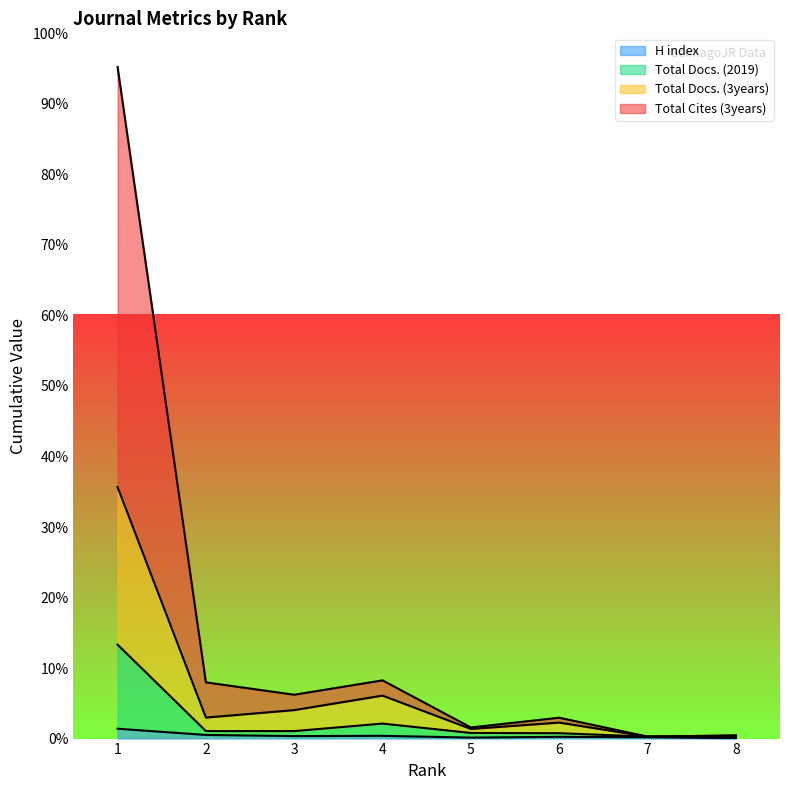

Between 8 and 4, which is larger?

4